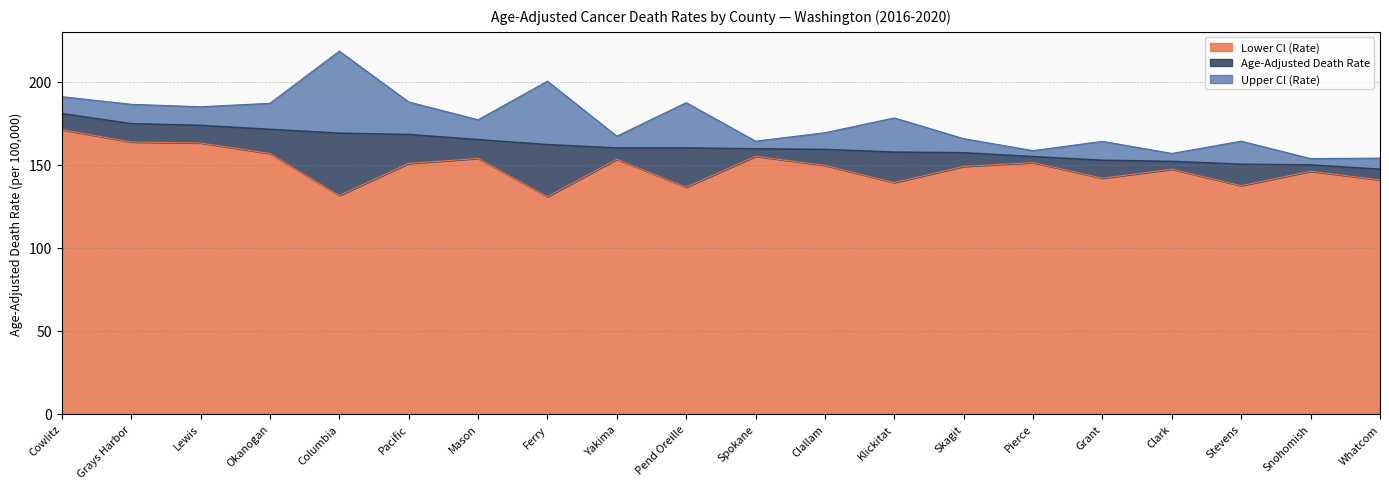

Which series changed the most between Spokane and Snohomish?

Upper CI (Rate)